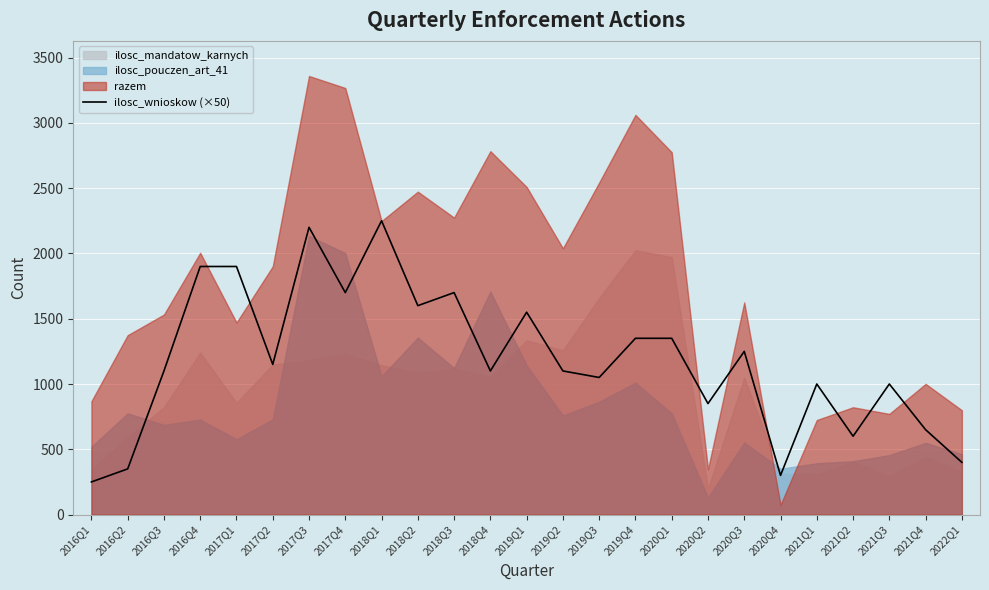

What is the label of the 10th point from the left?

2018Q2